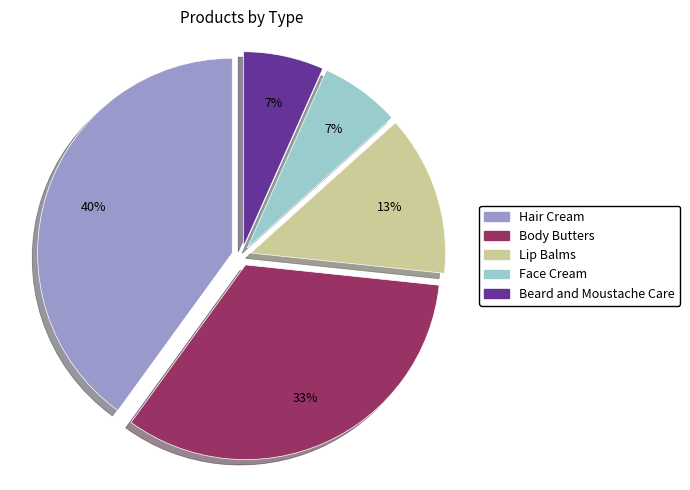

Between Face Cream and Lip Balms, which is larger?

Lip Balms